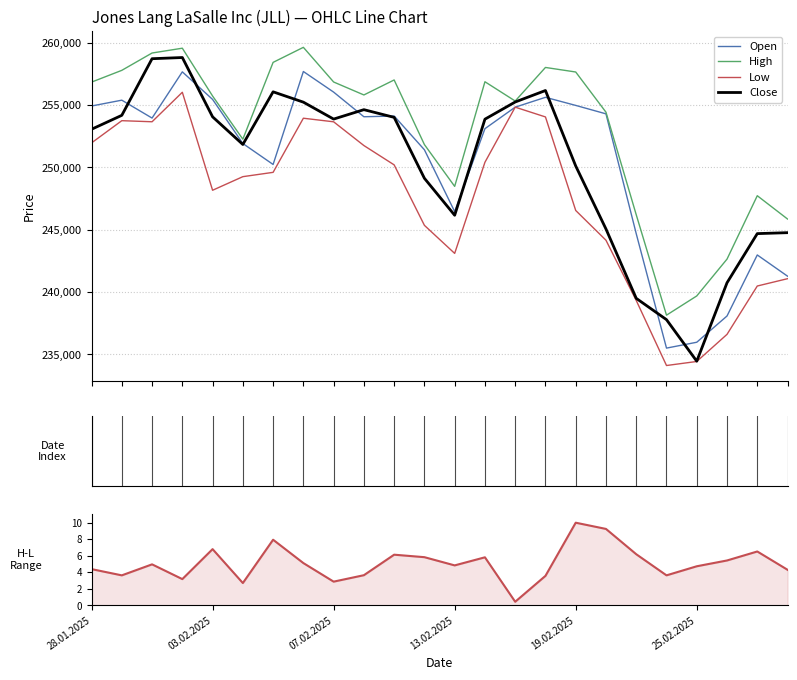

Is this an area chart (filled region under the line)?

No